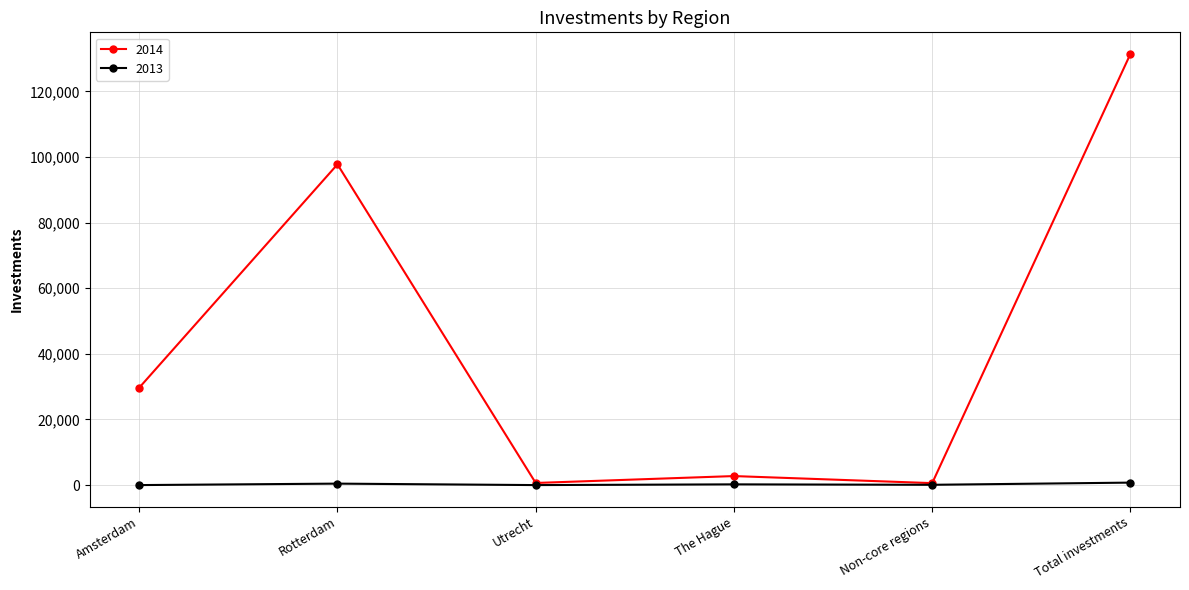

Is it true that 2014 equals 29673.0 at Amsterdam?

True